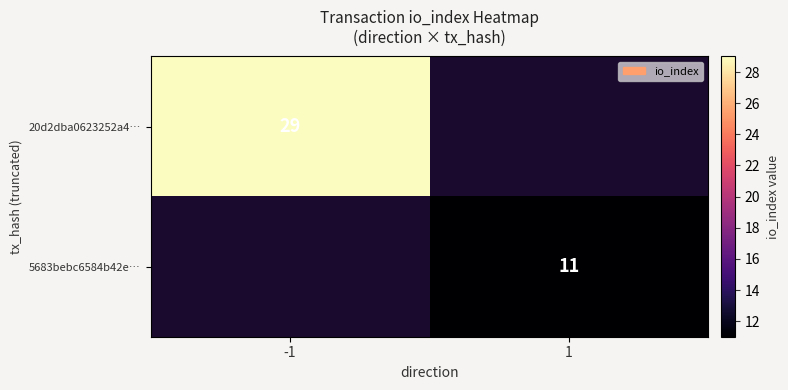

Which category has the highest value across all series?

-1